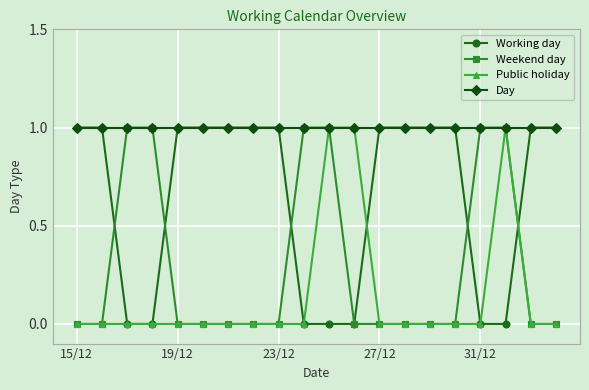

List the series in order of their overall mean, highest first.

Day, Working day, Weekend day, Public holiday